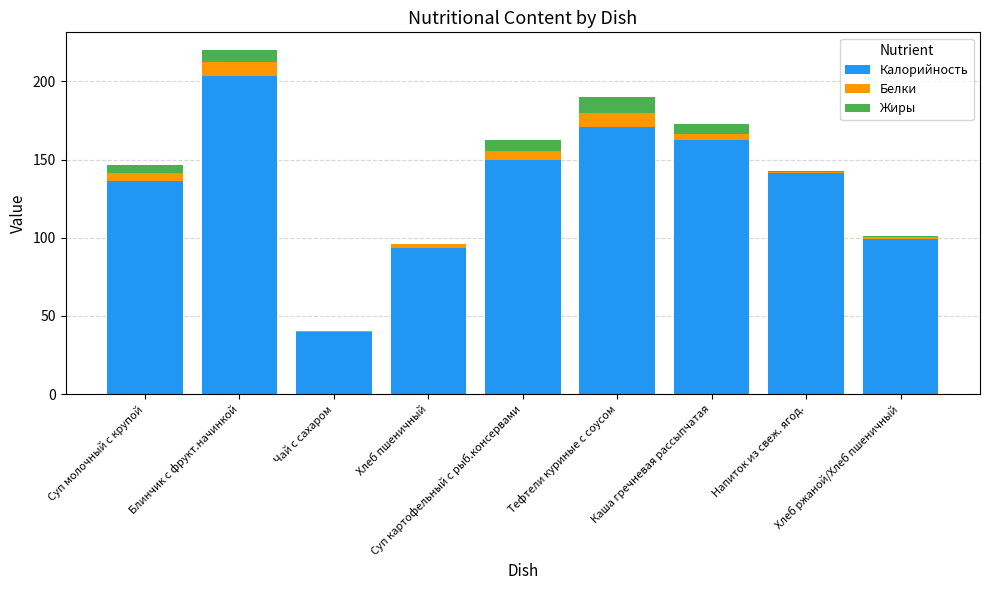

What is the highest value of the Калорийность series?

203.7